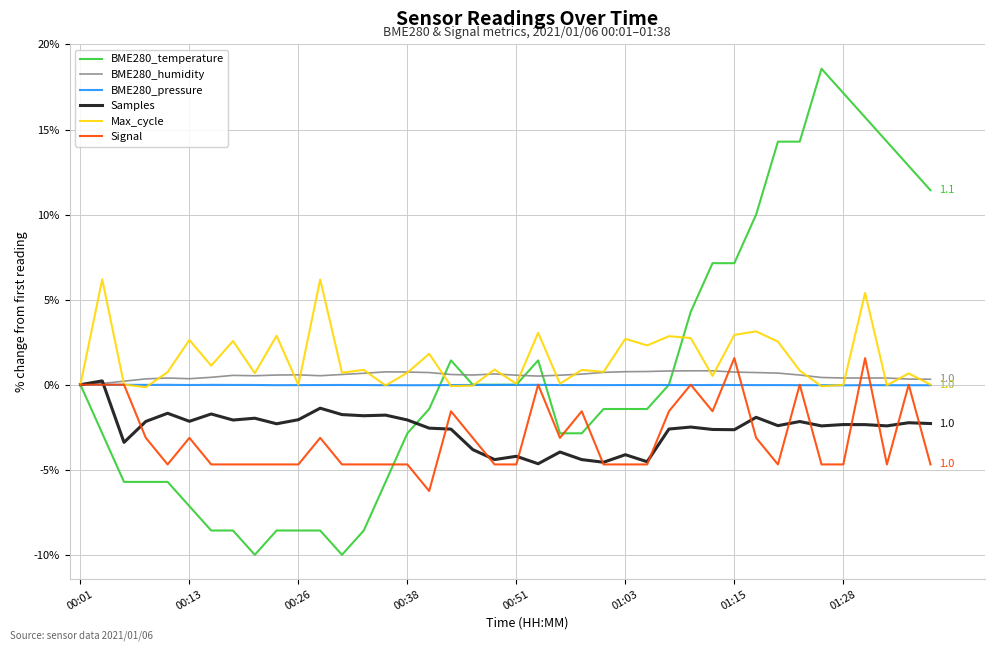

What is the smallest value displayed?

-10.0